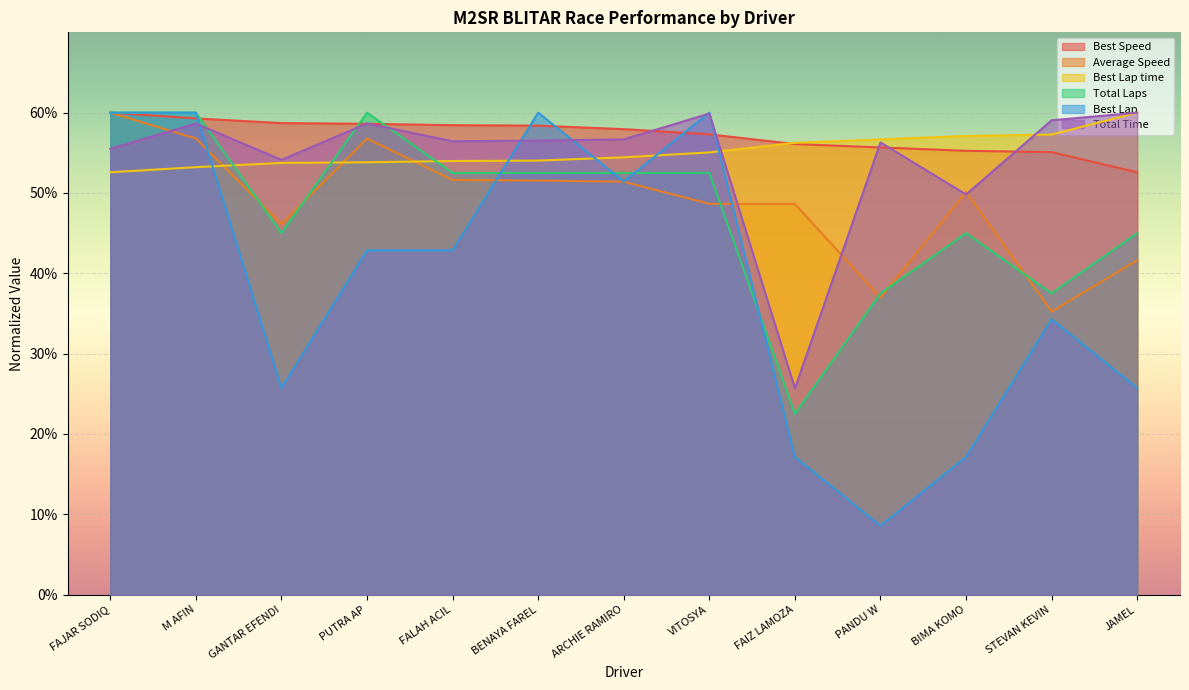

Reading left to right, transcribe all the data shown in this chart.

Total Laps: FAJAR SODIQ=60.0	M AFIN=60.0	GANTAR EFENDI=45.0	PUTRA AP=60.0	FALAH ACIL=52.5	BENAYA FAREL=52.5	ARCHIE RAMIRO=52.5	VITOSYA=52.5	FAIZ LAMOZA=22.5	PANDU W=37.5	BIMA KOMO=45.0	STEVAN KEVIN=37.5	JAMEL=45.0
Total Time: FAJAR SODIQ=55.5	M AFIN=58.6	GANTAR EFENDI=54.1	PUTRA AP=58.7	FALAH ACIL=56.4	BENAYA FAREL=56.5	ARCHIE RAMIRO=56.7	VITOSYA=59.9	FAIZ LAMOZA=25.7	PANDU W=56.3	BIMA KOMO=49.8	STEVAN KEVIN=59.0	JAMEL=60.0
Best Lap time: FAJAR SODIQ=52.6	M AFIN=53.2	GANTAR EFENDI=53.7	PUTRA AP=53.8	FALAH ACIL=54.0	BENAYA FAREL=54.0	ARCHIE RAMIRO=54.4	VITOSYA=55.1	FAIZ LAMOZA=56.2	PANDU W=56.7	BIMA KOMO=57.1	STEVAN KEVIN=57.3	JAMEL=60.0
Best Speed: FAJAR SODIQ=60.0	M AFIN=59.3	GANTAR EFENDI=58.7	PUTRA AP=58.6	FALAH ACIL=58.4	BENAYA FAREL=58.4	ARCHIE RAMIRO=57.9	VITOSYA=57.3	FAIZ LAMOZA=56.1	PANDU W=55.7	BIMA KOMO=55.2	STEVAN KEVIN=55.1	JAMEL=52.6
Best Lap: FAJAR SODIQ=60.0	M AFIN=60.0	GANTAR EFENDI=25.7	PUTRA AP=42.9	FALAH ACIL=42.9	BENAYA FAREL=60.0	ARCHIE RAMIRO=51.4	VITOSYA=60.0	FAIZ LAMOZA=17.1	PANDU W=8.6	BIMA KOMO=17.1	STEVAN KEVIN=34.3	JAMEL=25.7
Average Speed: FAJAR SODIQ=60.0	M AFIN=56.8	GANTAR EFENDI=46.1	PUTRA AP=56.8	FALAH ACIL=51.6	BENAYA FAREL=51.5	ARCHIE RAMIRO=51.4	VITOSYA=48.7	FAIZ LAMOZA=48.6	PANDU W=37.0	BIMA KOMO=50.1	STEVAN KEVIN=35.2	JAMEL=41.6